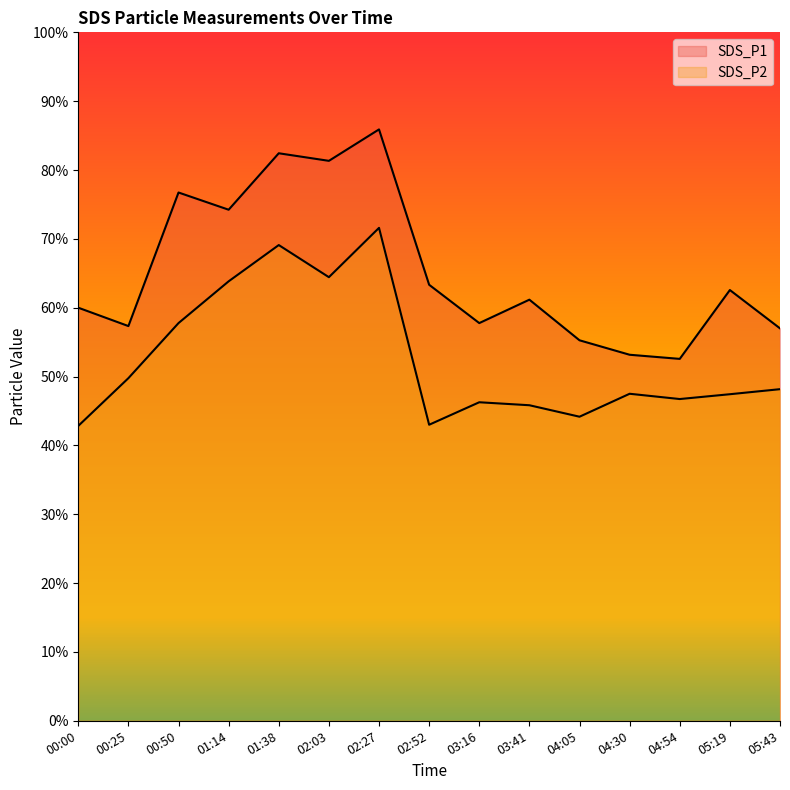

What is the value of the SDS_P2 point at the 13th from the left?

46.7